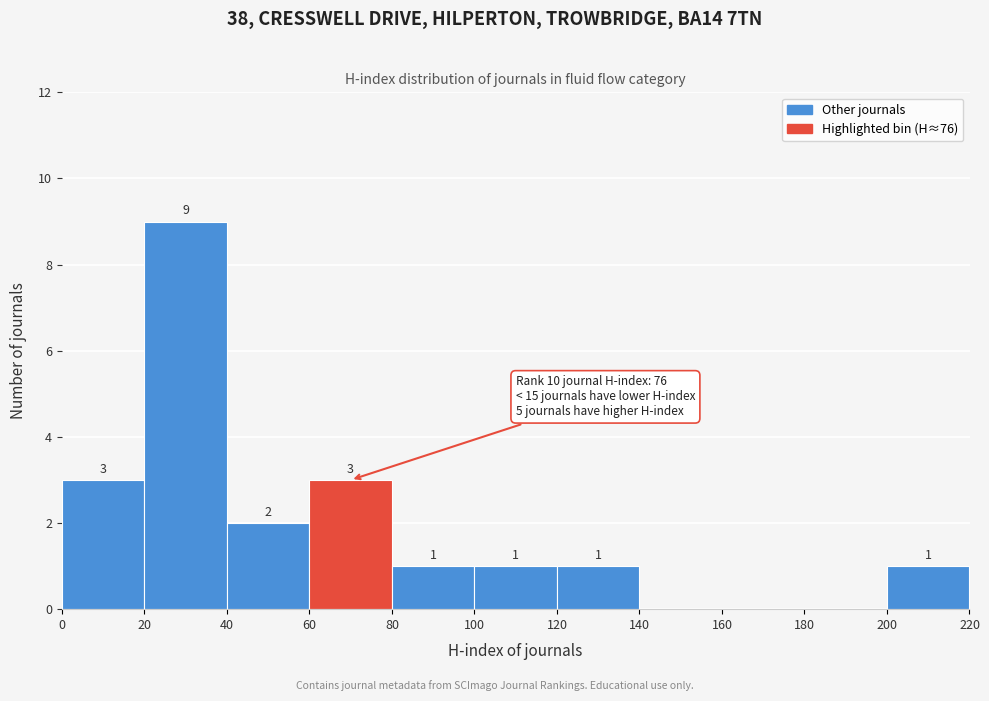

Over which range of the x-axis is the bar tallest?

20 to 40